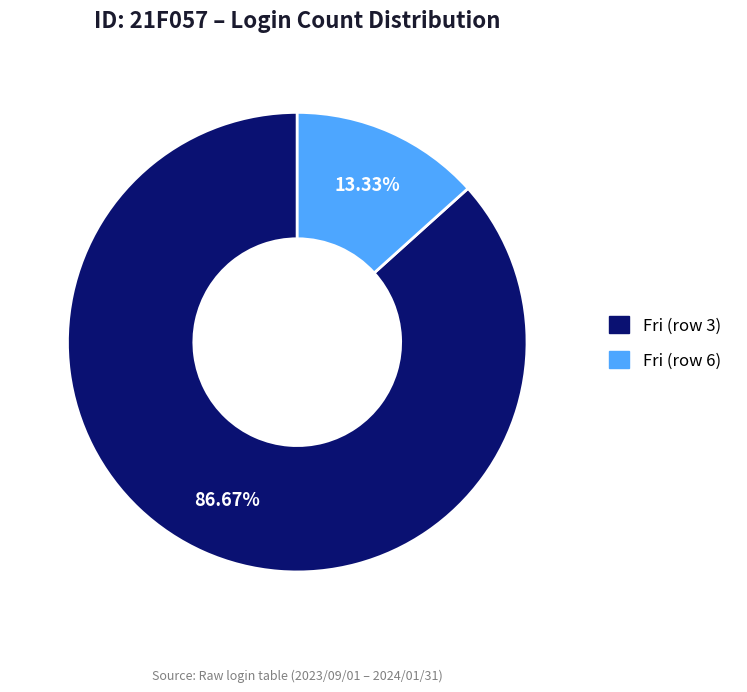

Rank the categories by value from lowest to highest.

Fri (row 6), Fri (row 3)